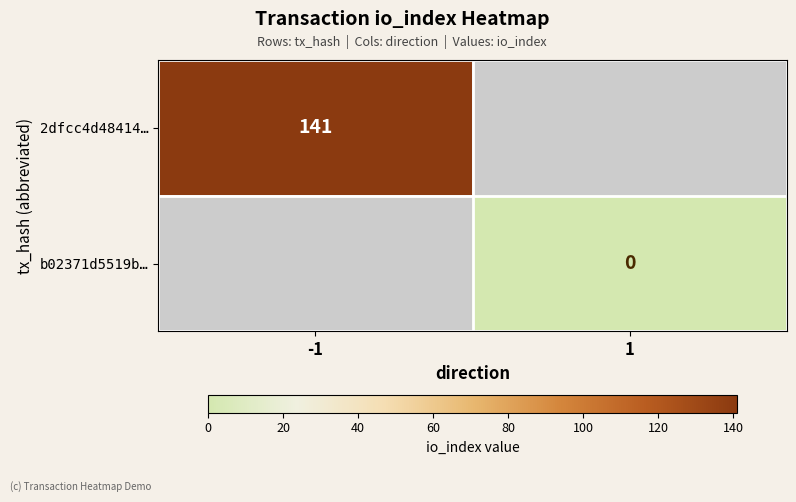

At which category does the chart reach its minimum across all series?

1